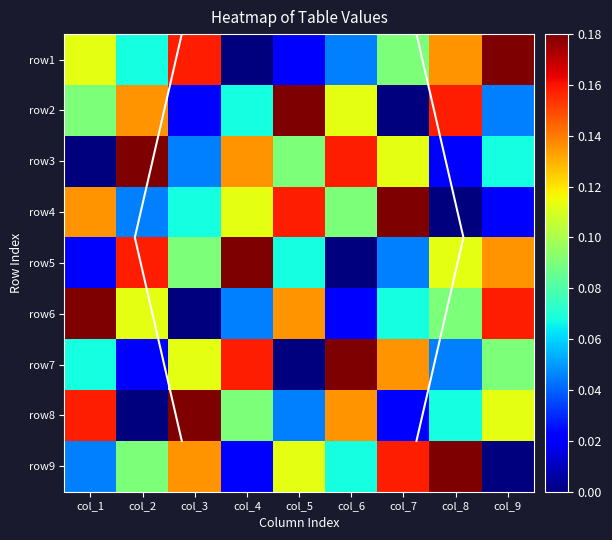

Between col_4 and col_5, which is larger?

col_5